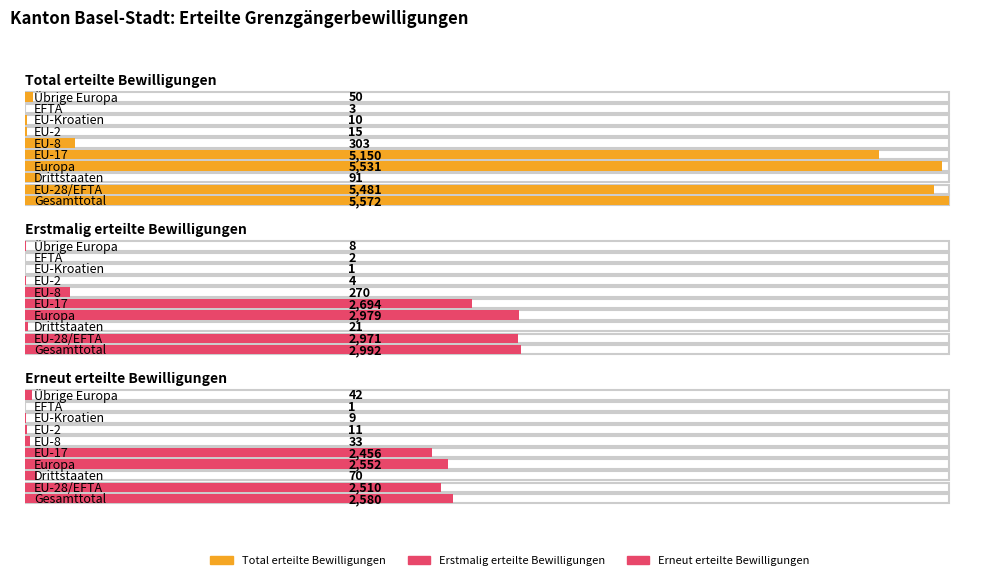

Does the chart contain any negative values?

No